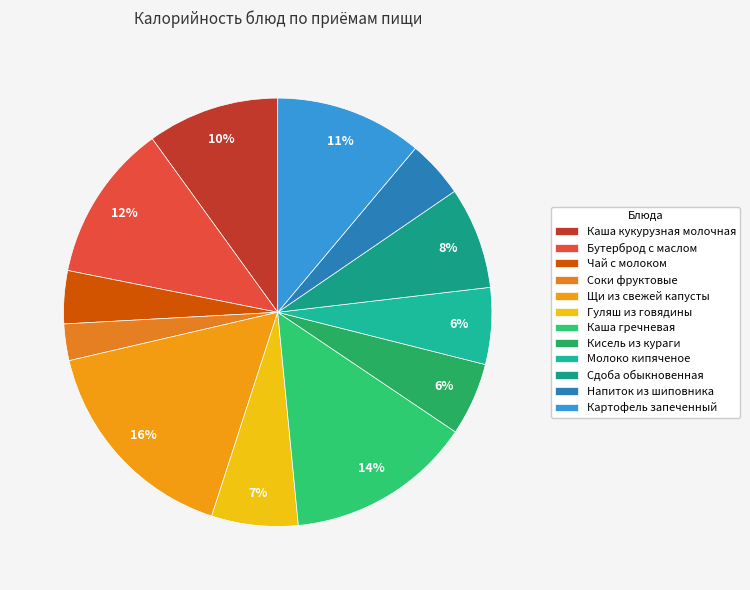

Is there a majority slice in this chart?

No